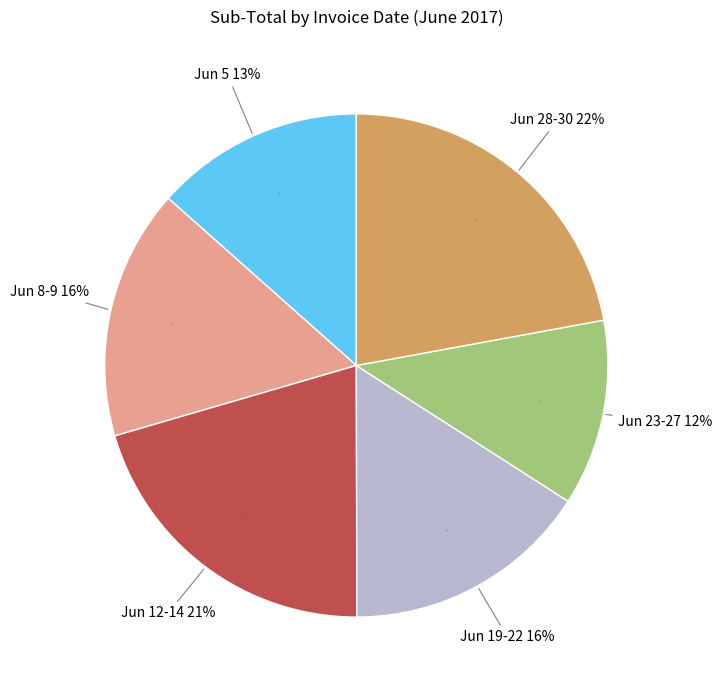

Does 26805 account for over 50% of the chart?

No